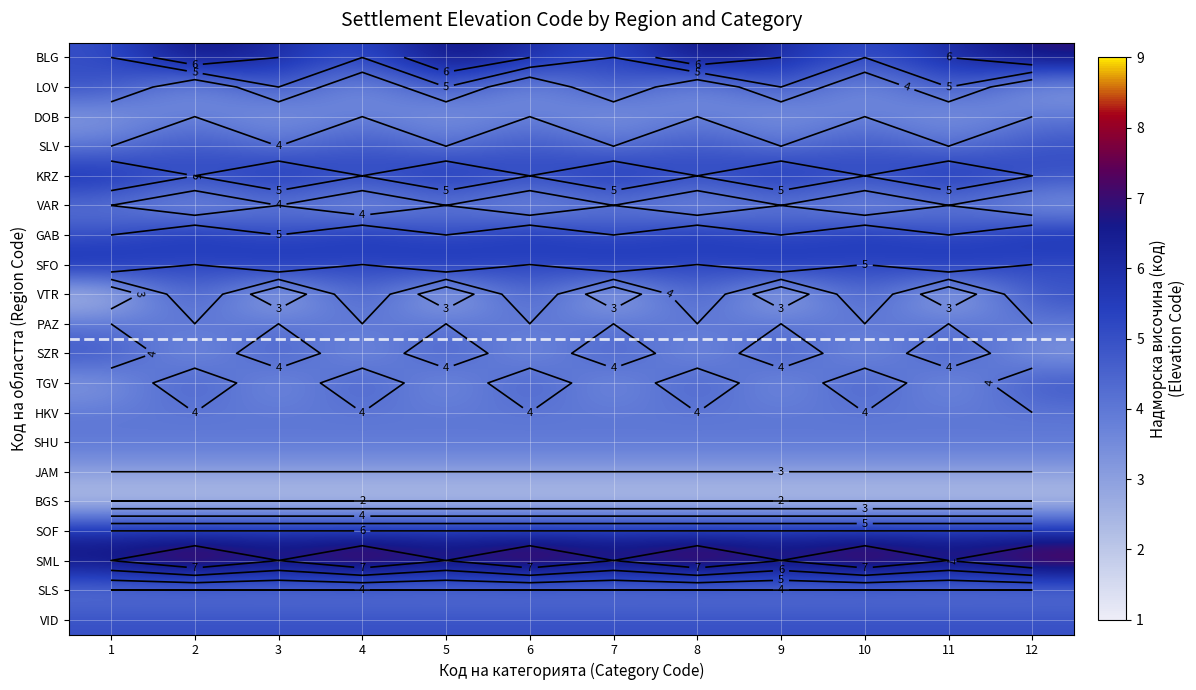

How many distinct data groups are displayed?

20